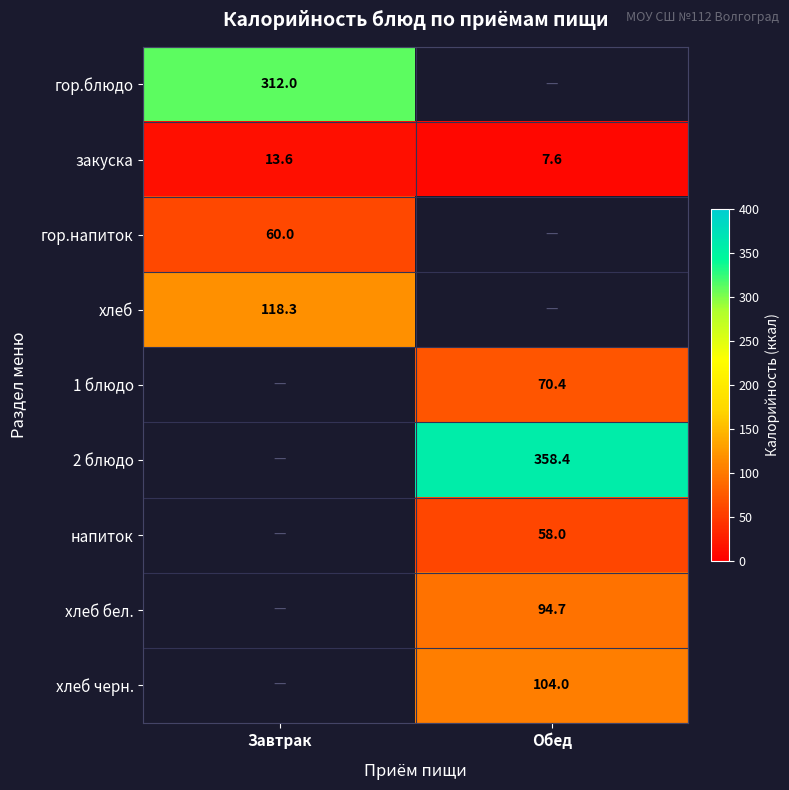

True or false: гор.напиток has a value of 38.9 at Завтрак.

False